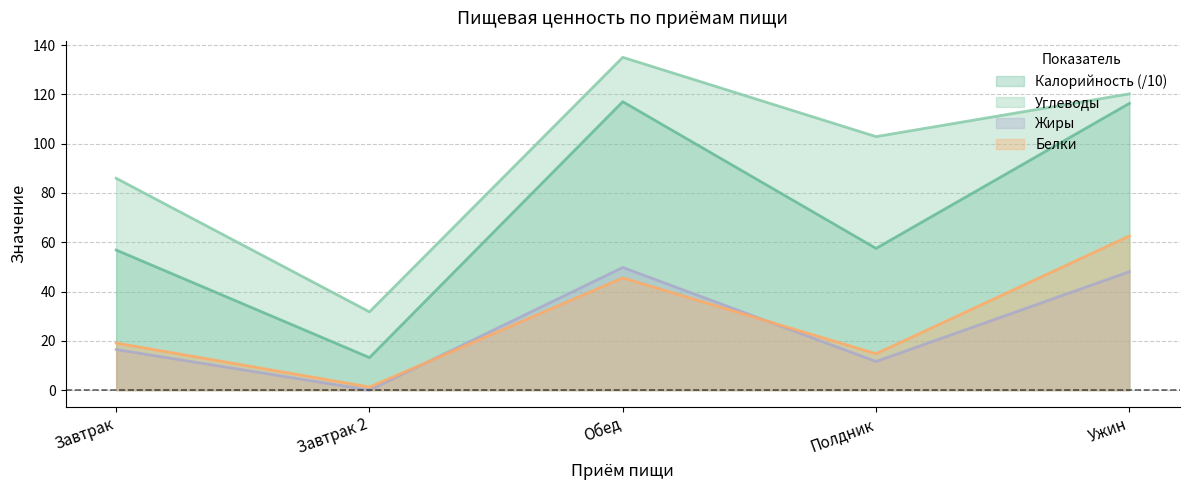

Is the value of Белки at Завтрак greater than the value of Углеводы at Обед?

No